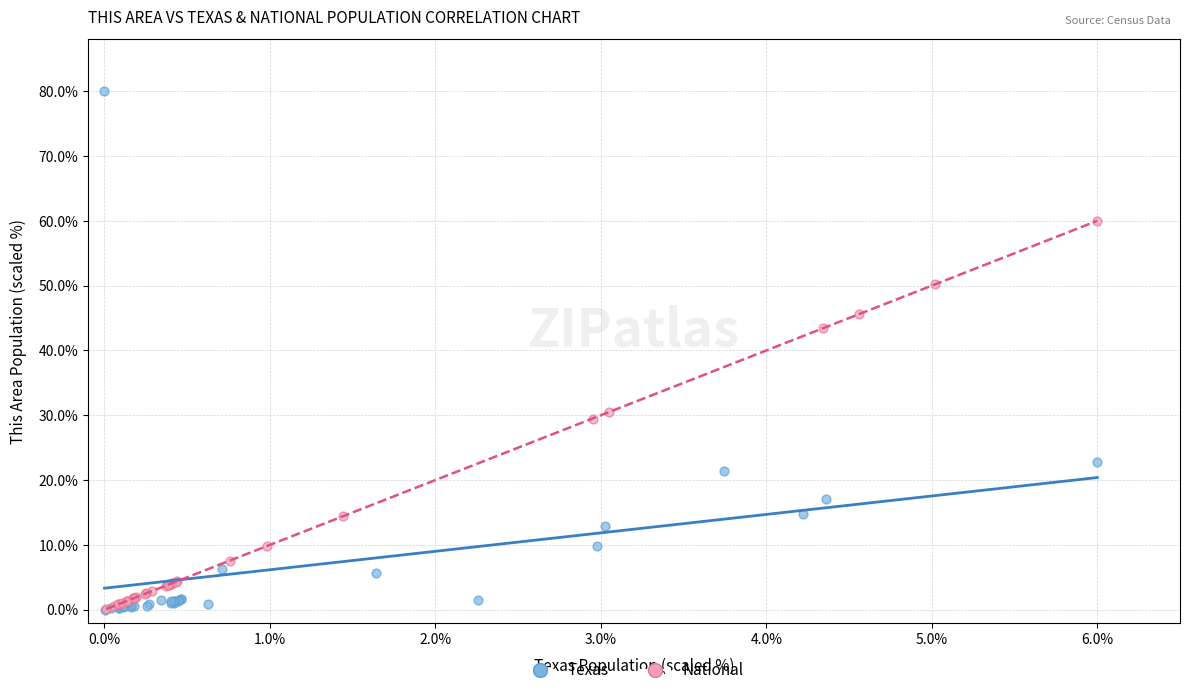

What are all the series names shown in the legend?

Texas, National